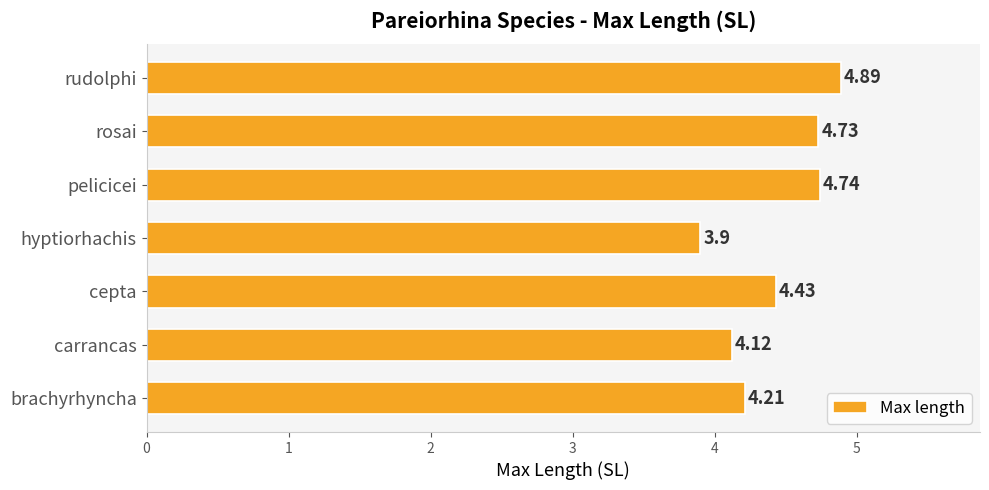

What is the smallest value displayed?

3.9